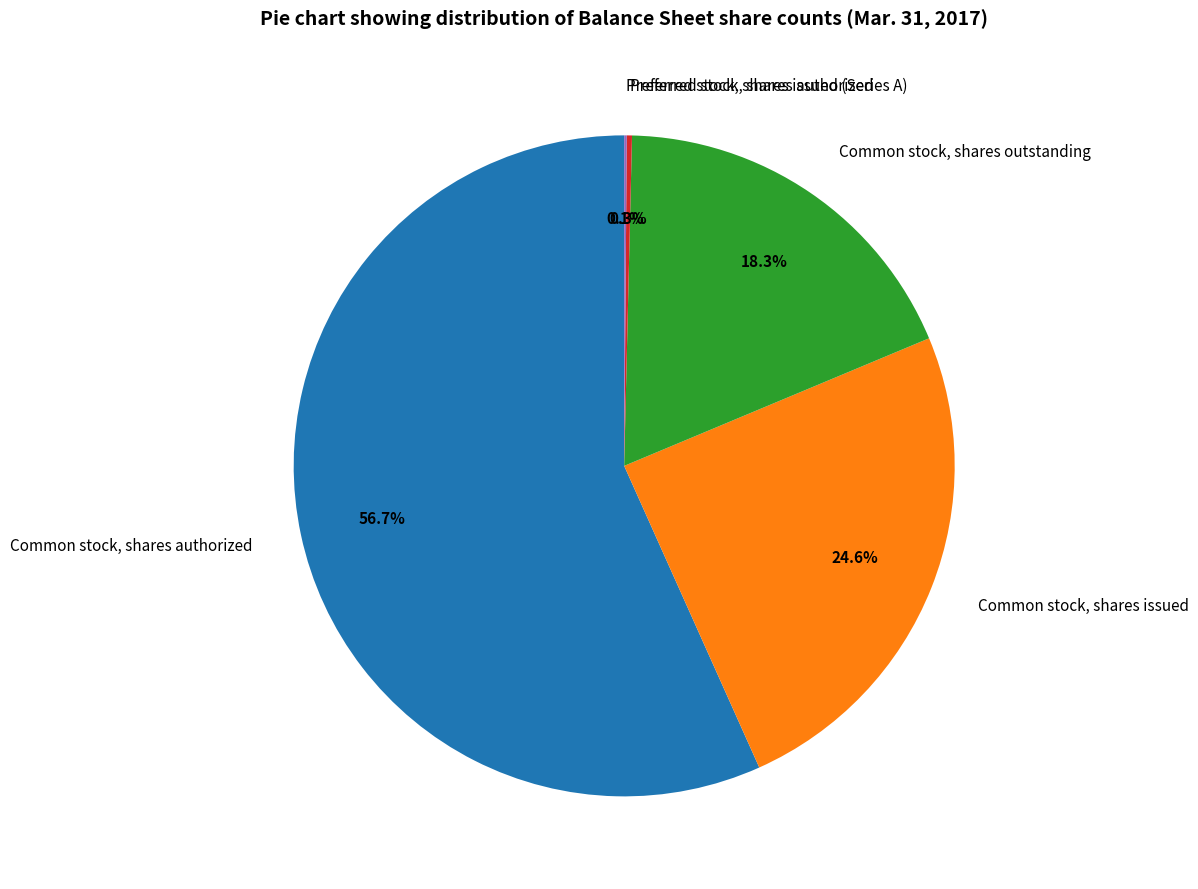

Do Common stock, shares authorized and Common stock, shares issued together represent more than half of the pie?

Yes